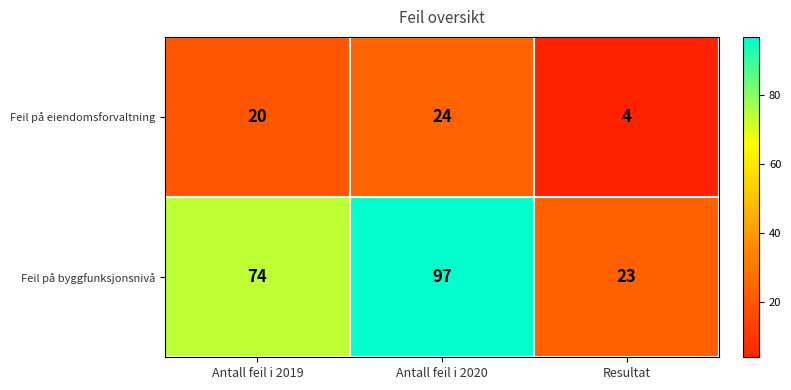

Count the number of categories in the chart.

3